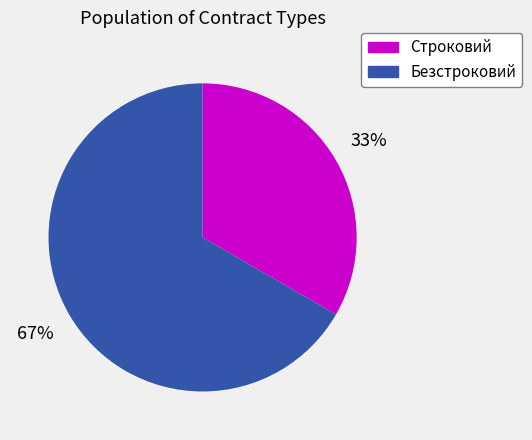

To the nearest percent, what portion does Строковий represent?

33%